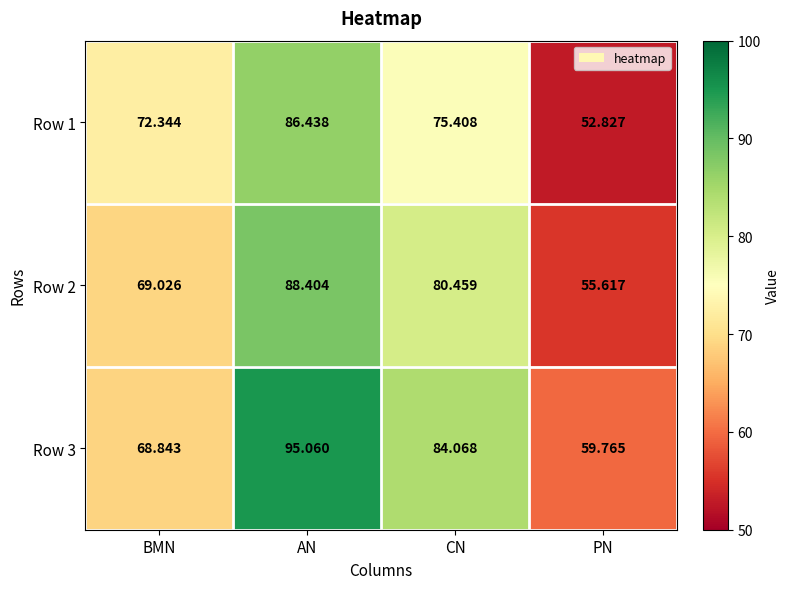

At CN, list the series in order from largest to smallest.

Row 3, Row 2, Row 1